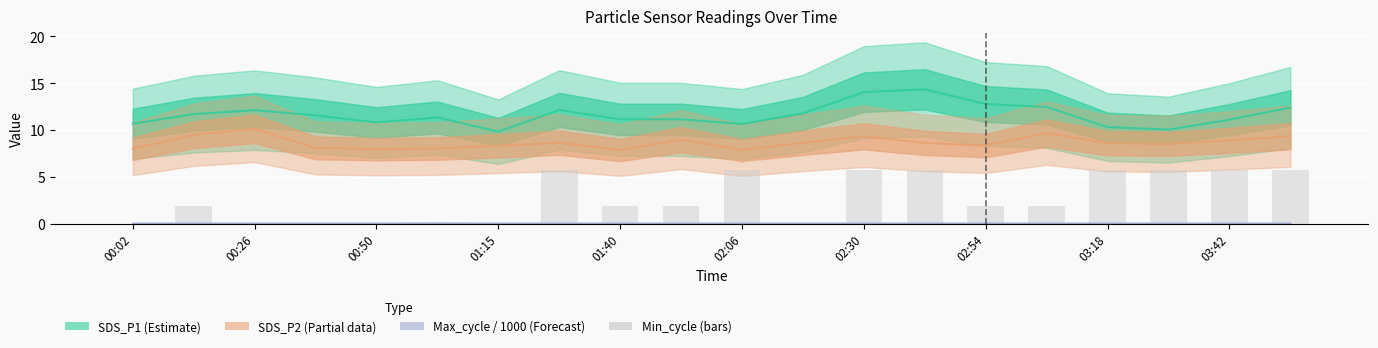

Is the value of Min_cycle at 15 greater than the value of Max_cycle / 1000 (Forecast) at 01:15?

Yes